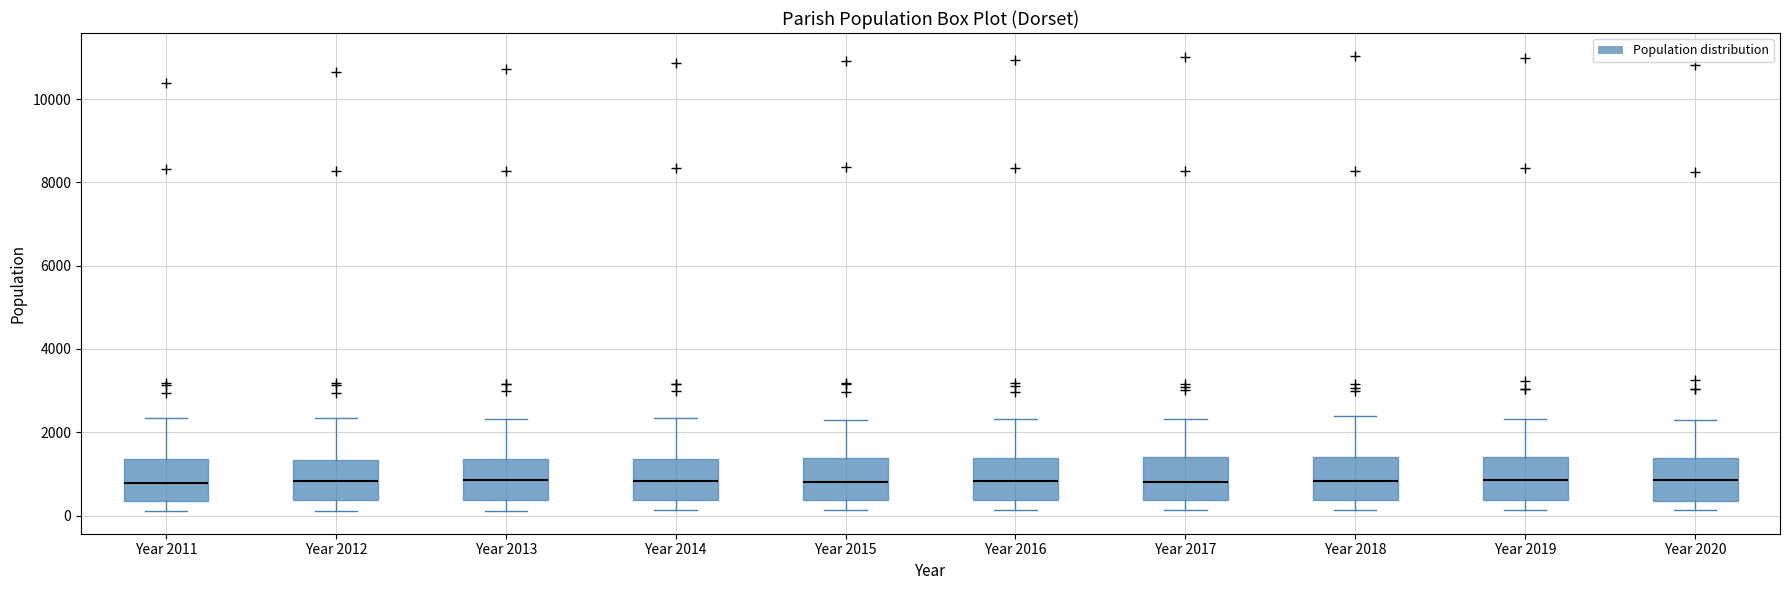

Reading left to right, transcribe this box plot: for each box, give where its median line is, the range the box spans, and where its two whiskers end, as read against the y-axis. The values are not printed on the chart, so give them approximately, as read against the axis.

Year 2011: median 800, box 400 to 1400, whiskers 200 to 2400
Year 2012: median 800, box 400 to 1400, whiskers 200 to 2400
Year 2013: median 800, box 400 to 1400, whiskers 200 to 2400
Year 2014: median 800, box 400 to 1400, whiskers 200 to 2400
Year 2015: median 800, box 400 to 1400, whiskers 200 to 2400
Year 2016: median 800, box 400 to 1400, whiskers 200 to 2400
Year 2017: median 800, box 400 to 1400, whiskers 200 to 2400
Year 2018: median 800, box 400 to 1400, whiskers 200 to 2400
Year 2019: median 800, box 400 to 1400, whiskers 200 to 2400
Year 2020: median 800, box 400 to 1400, whiskers 200 to 2200